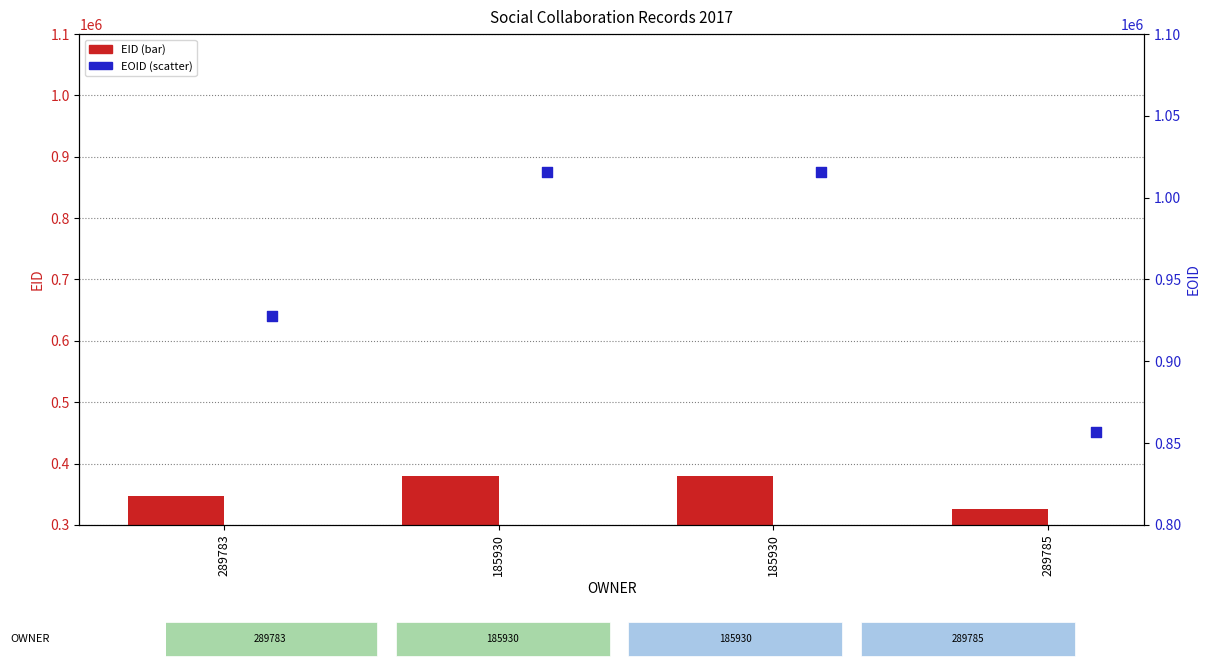

Which series has the largest total across all categories?

EOID